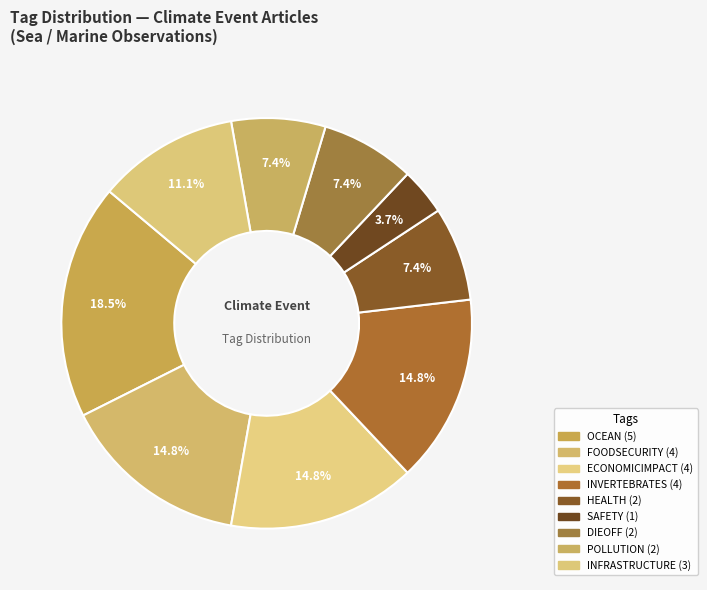

How many segments does this pie chart have?

9